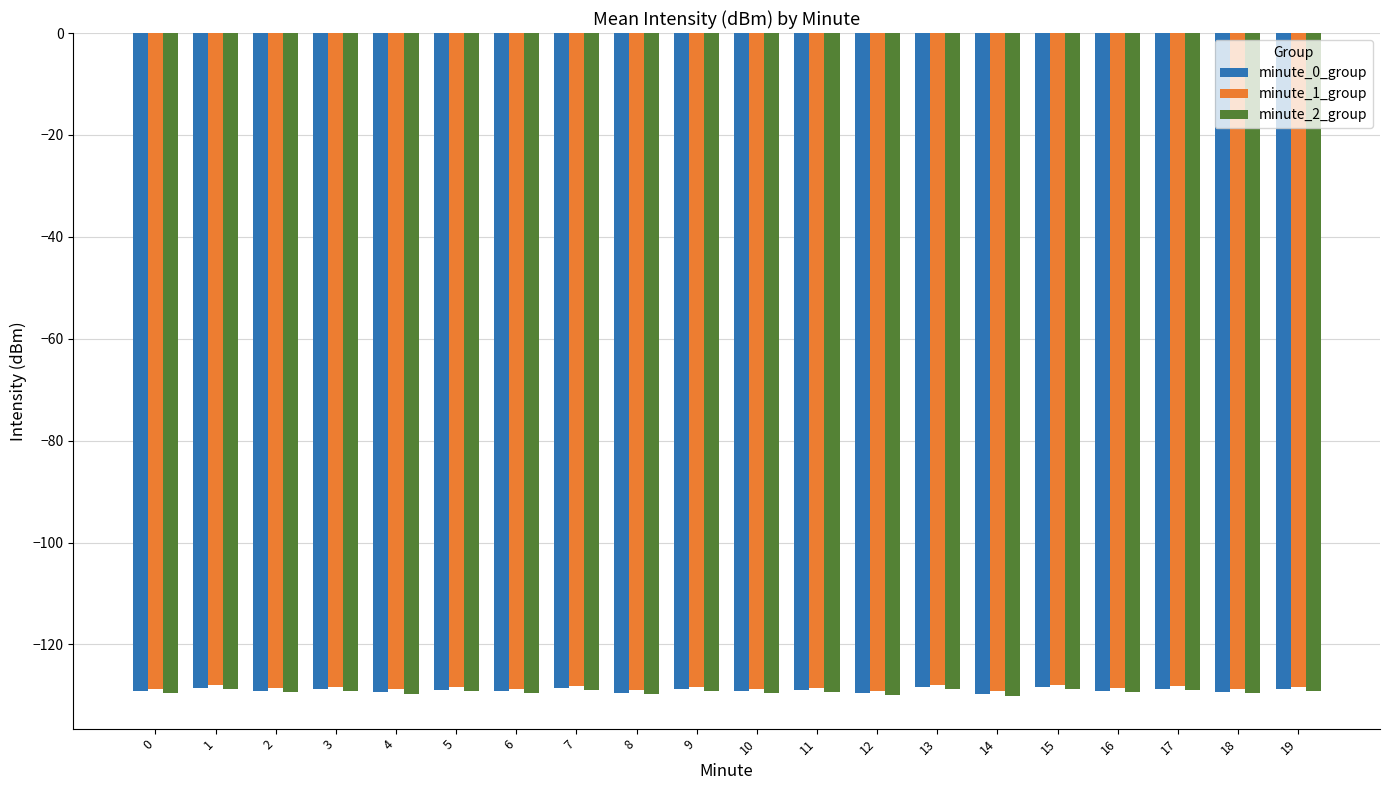

Is it true that minute_2_group equals -184.8 at 9?

False